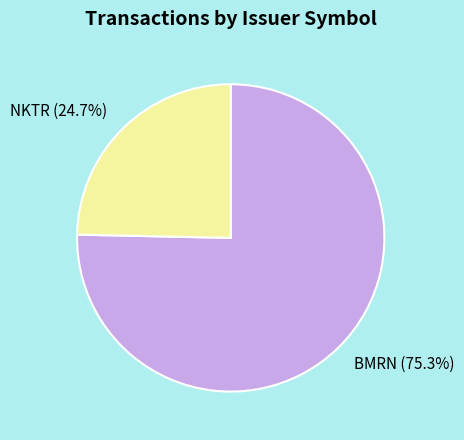

How many segments does this pie chart have?

2